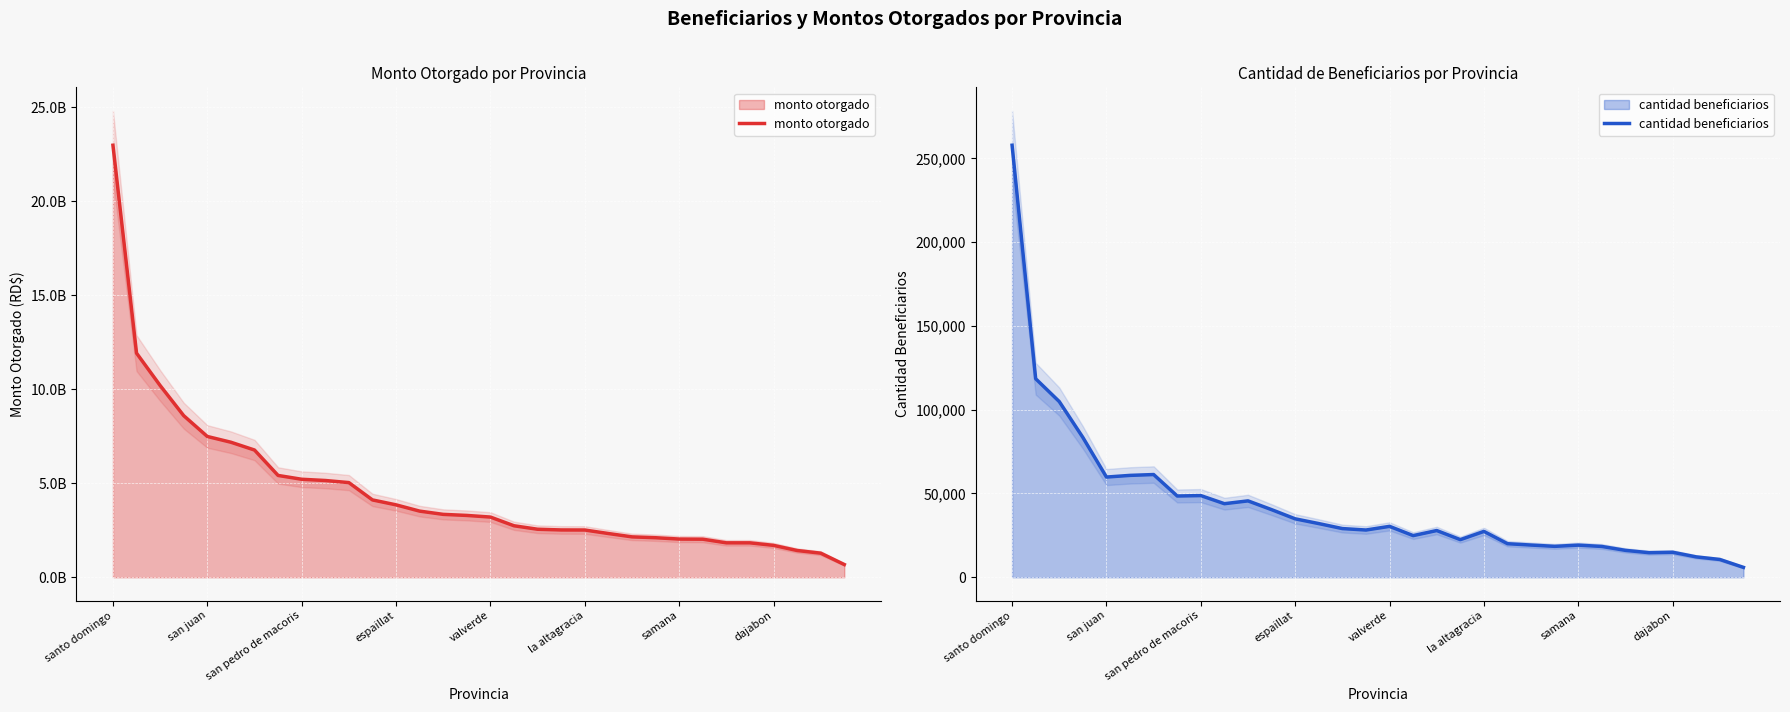

What are all the series names shown in the legend?

monto otorgado, cantidad beneficiarios